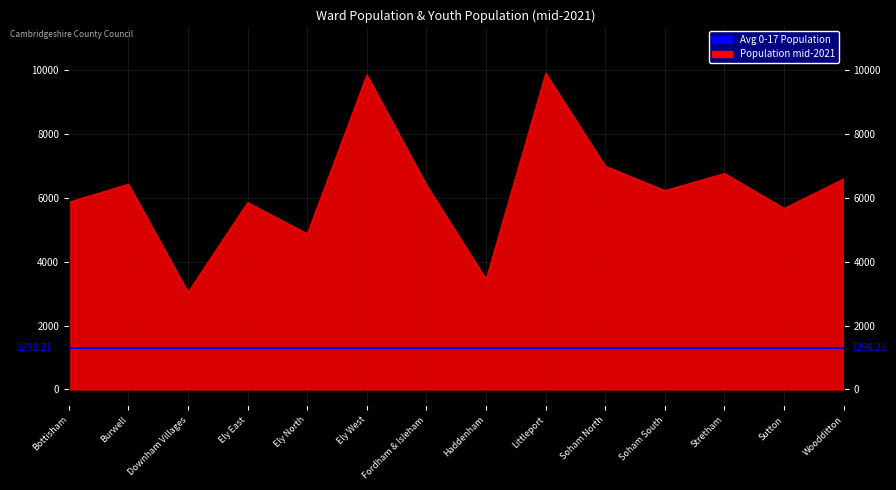

At which label is the value closest to 6472?

Burwell